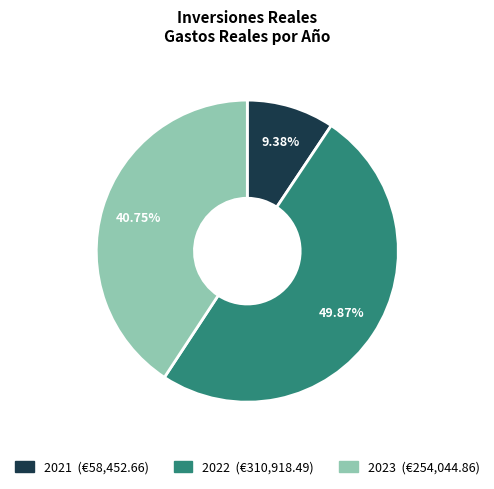

To the nearest percent, what is the average slice percentage?

33%